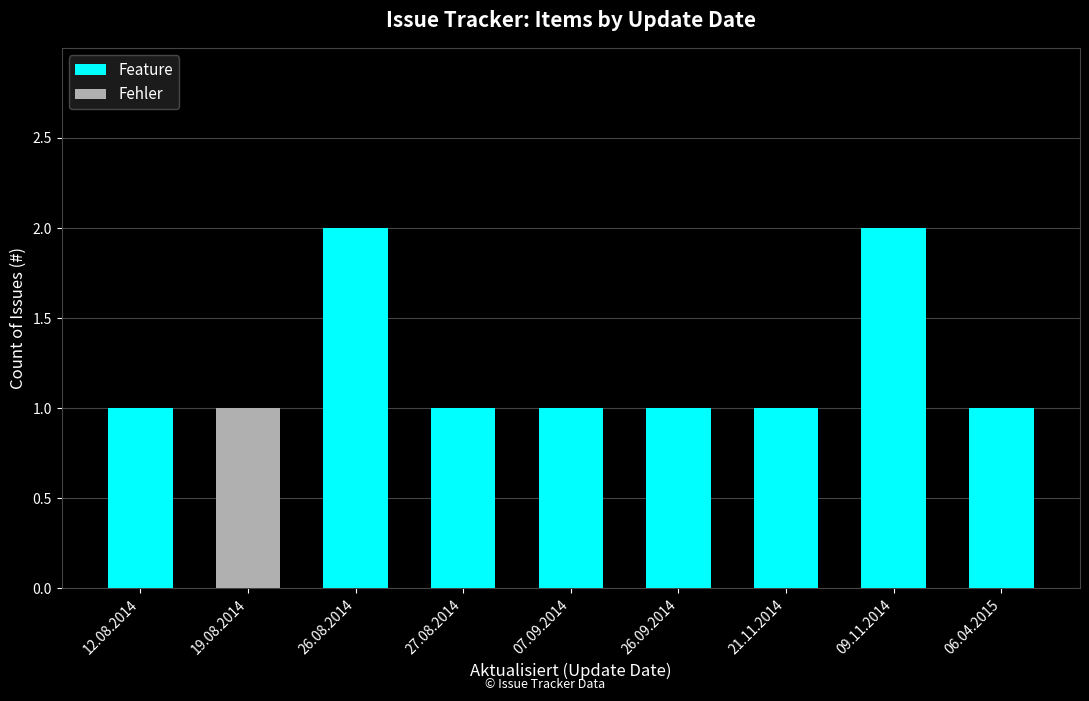

The value of Feature at 26.09.2014 is 1. True or false?

True